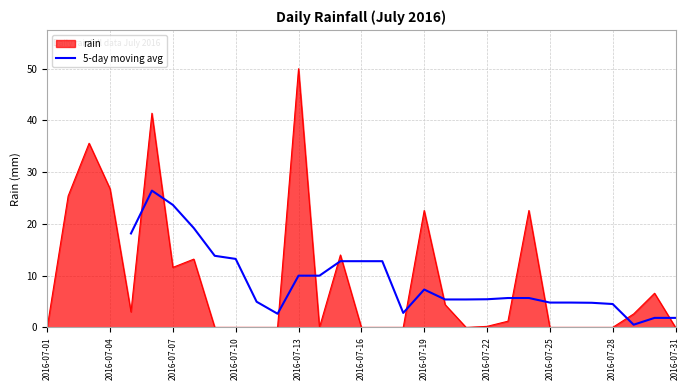

The 5-day moving avg series shows 9.0 at 2016-07-22. True or false?

False